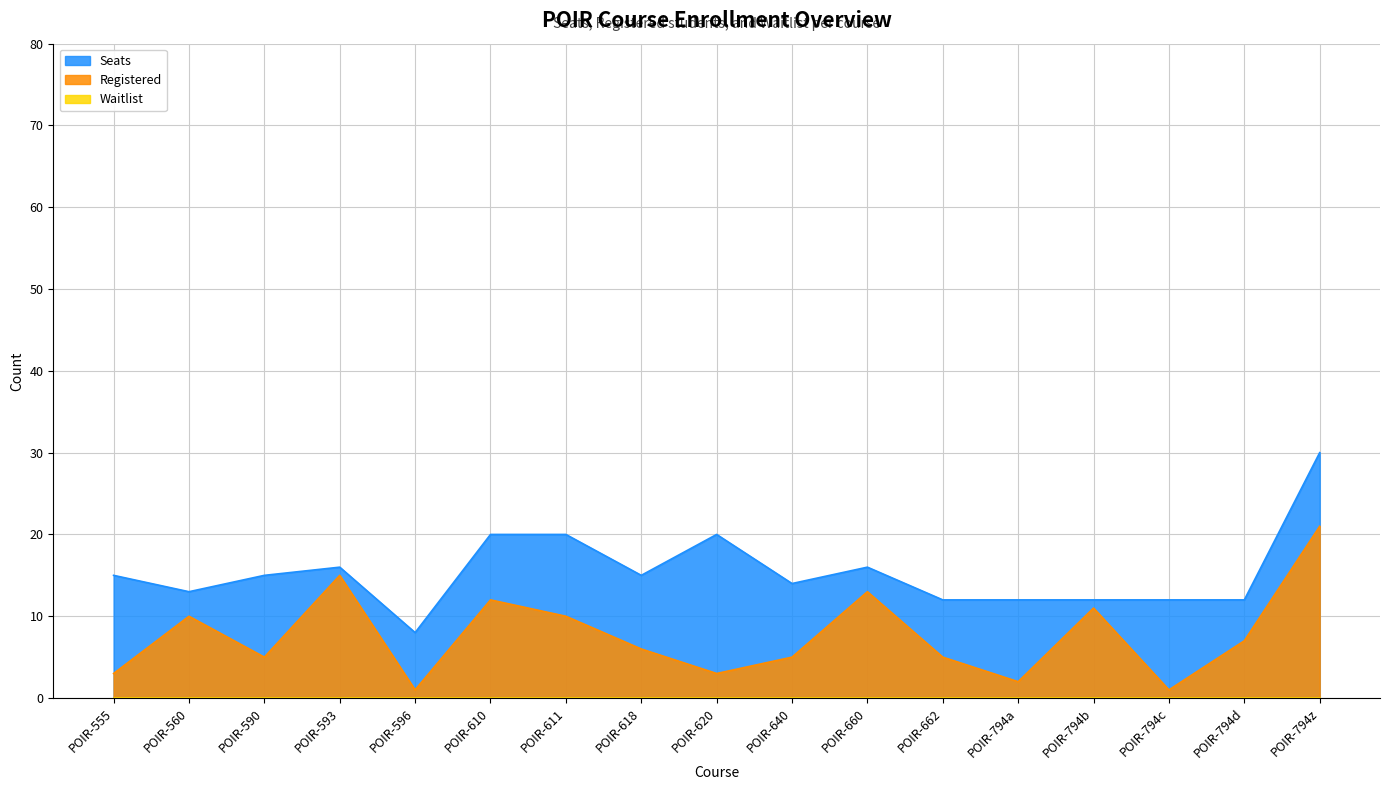

True or false: Registered has a value of 3 at POIR-620.

True